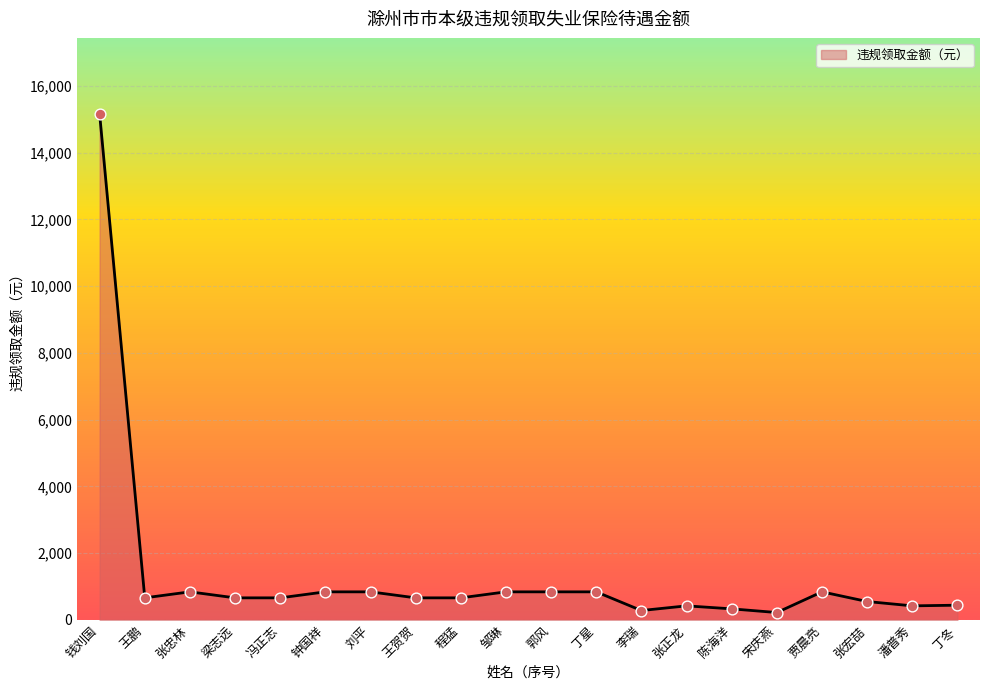

Approximately how many times larger is the value at 张正龙 compared to 王鹏?

0.6